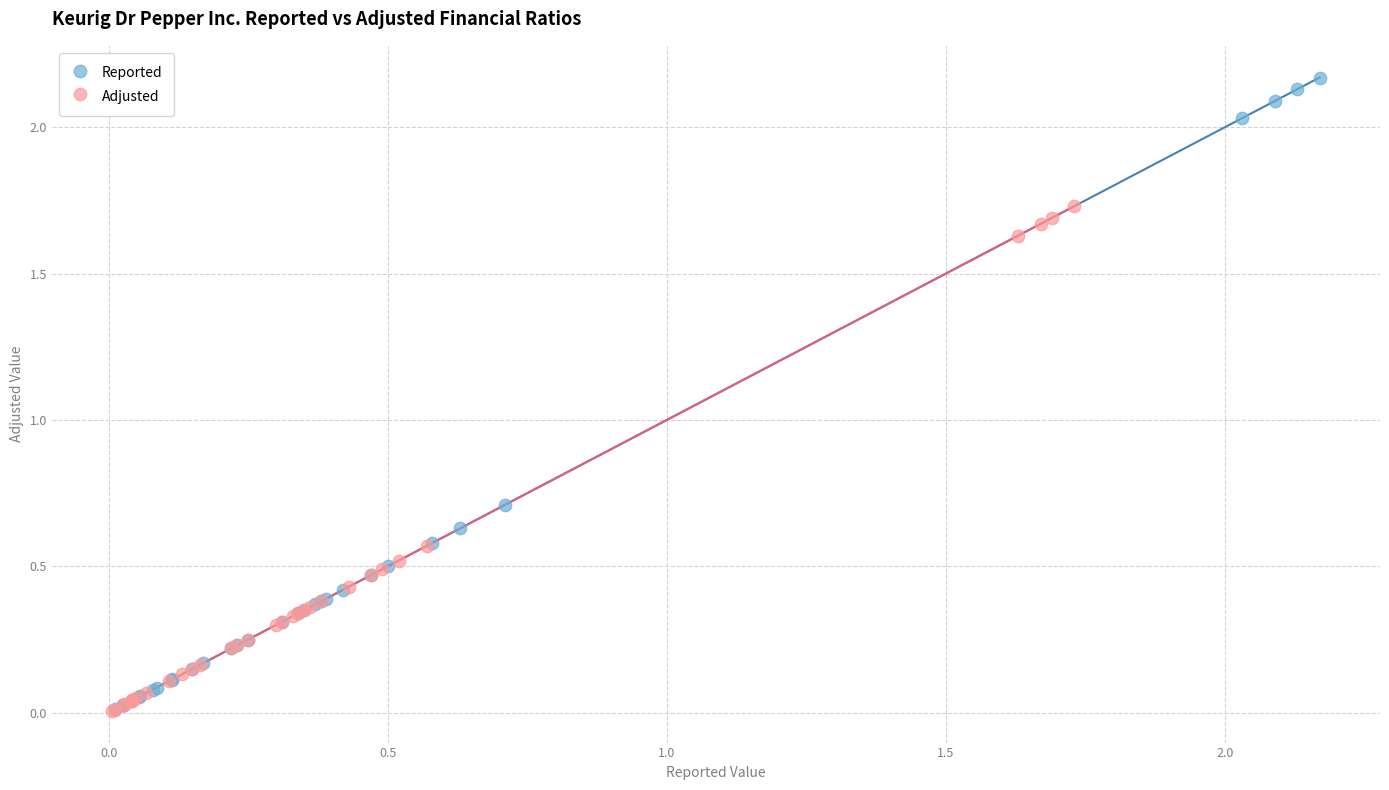

Which series contains the highest Y value?

Reported